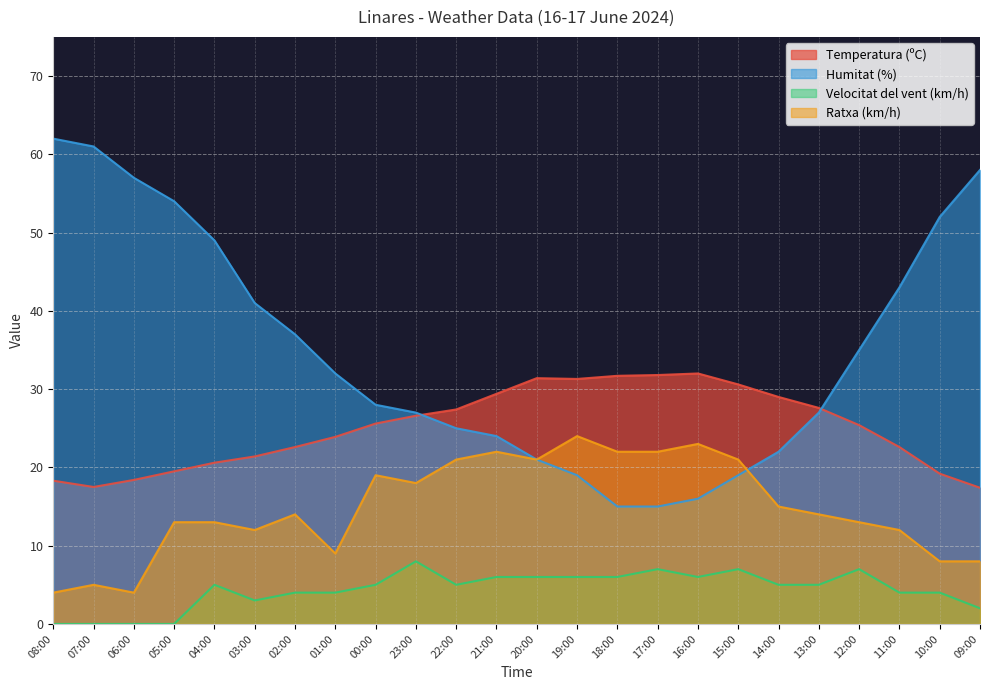

Does the chart display data point markers on the line(s)?

No